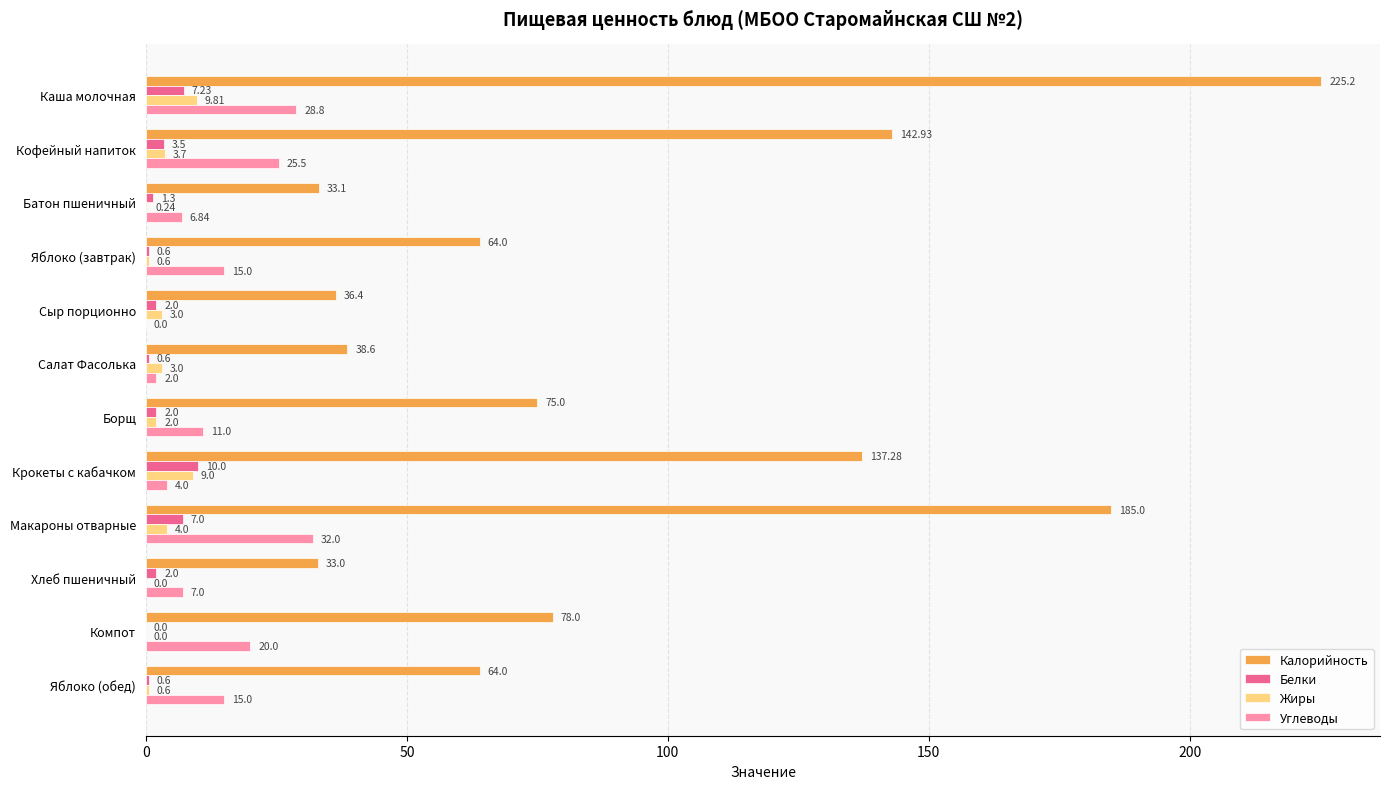

Which series has the largest total across all categories?

Калорийность